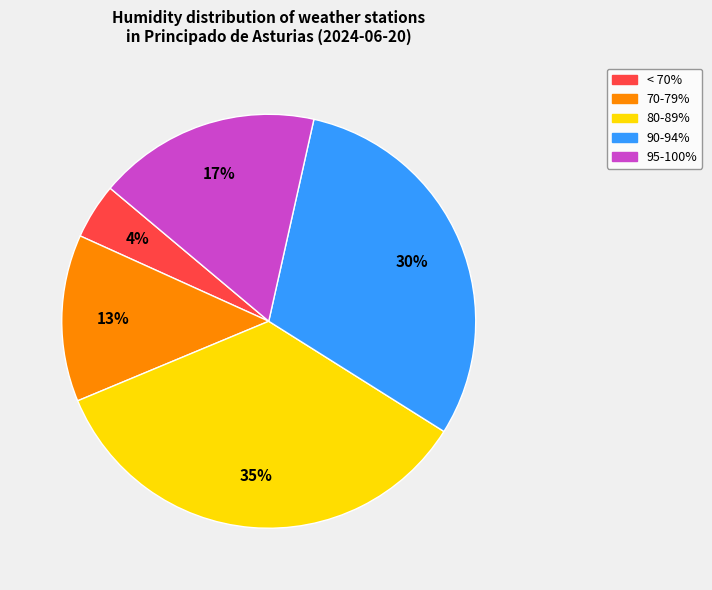

How many slices are in this pie chart?

5